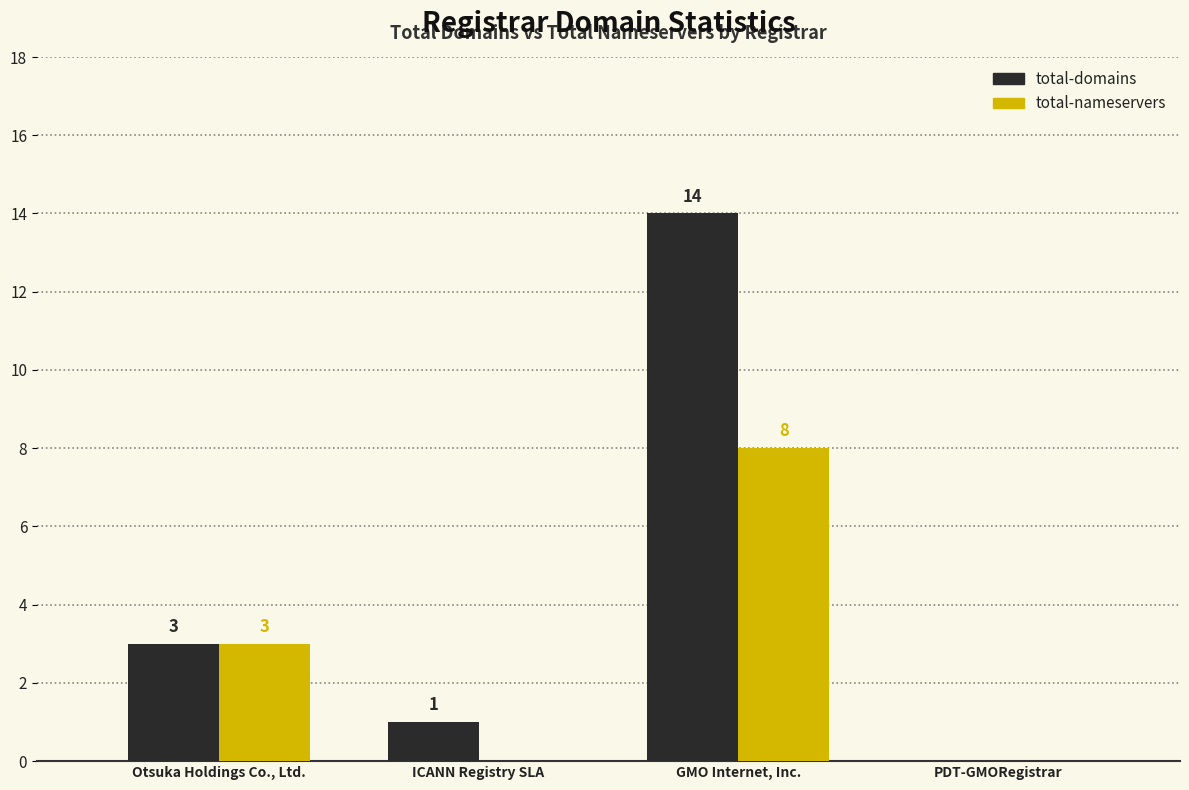

Which category has the highest value across all series?

GMO Internet, Inc.